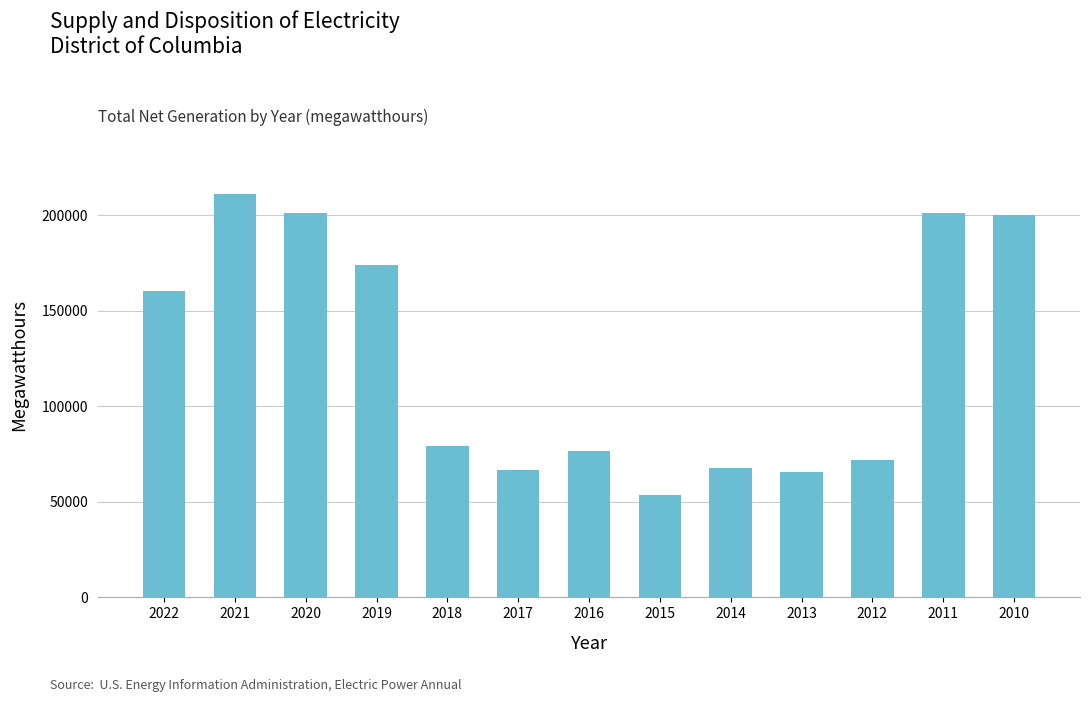

The chart shows a value of 317238 at 2010. True or false?

False